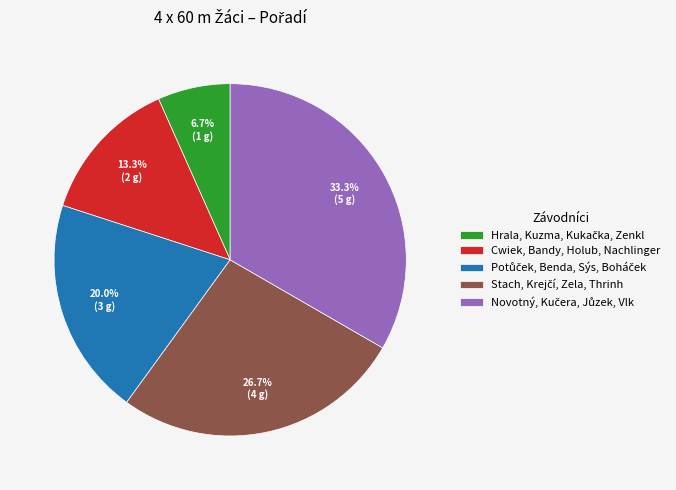

What portion of the pie excludes Cwiek, Bandy, Holub, Nachlinger?

86.7%